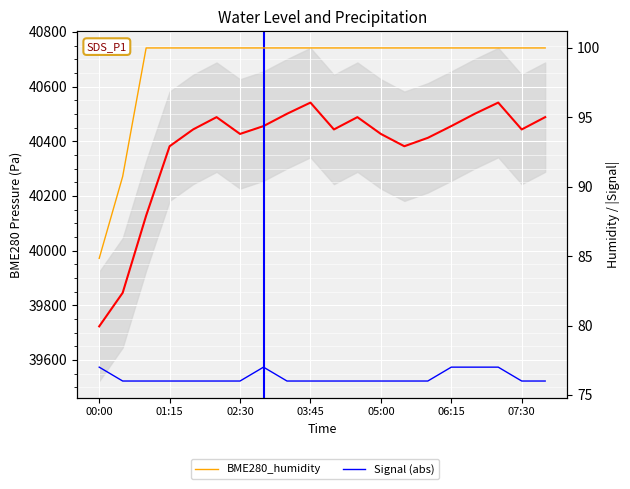

At which label is BME280_pressure closest to 40131?

02:30